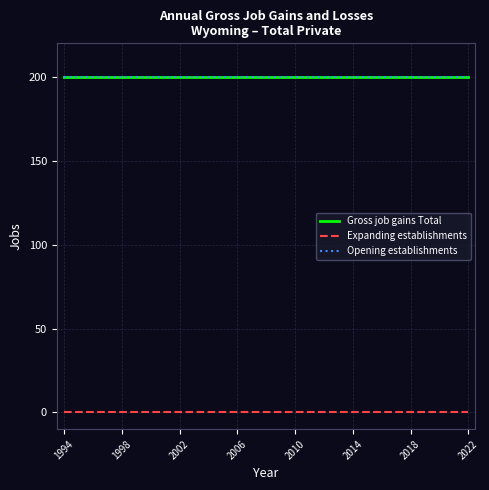

Is this an area chart (filled region under the line)?

No